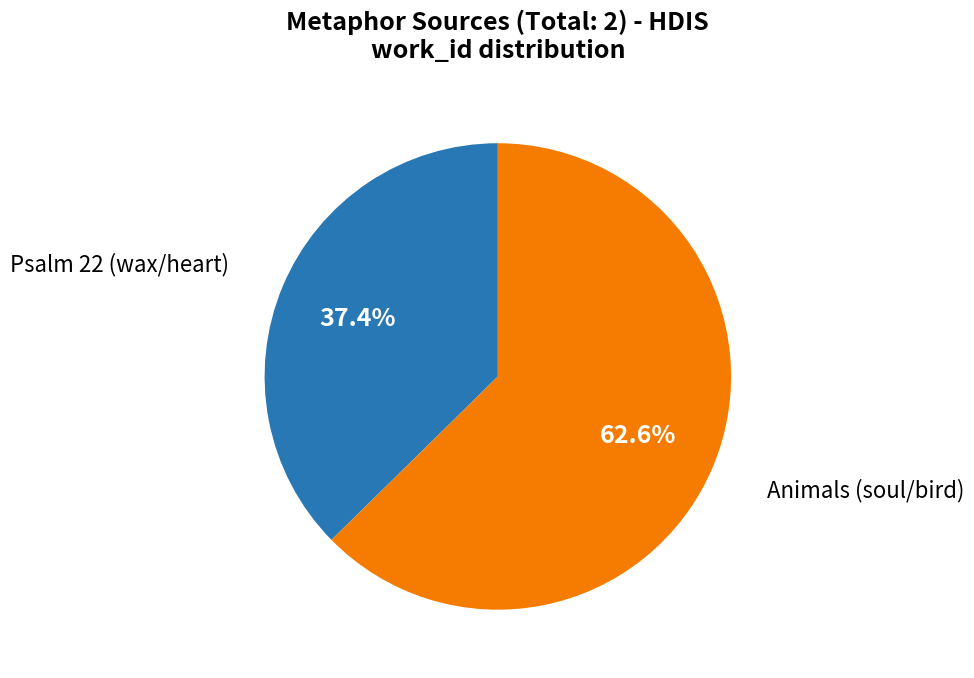

To the nearest percent, what is the average slice percentage?

50%